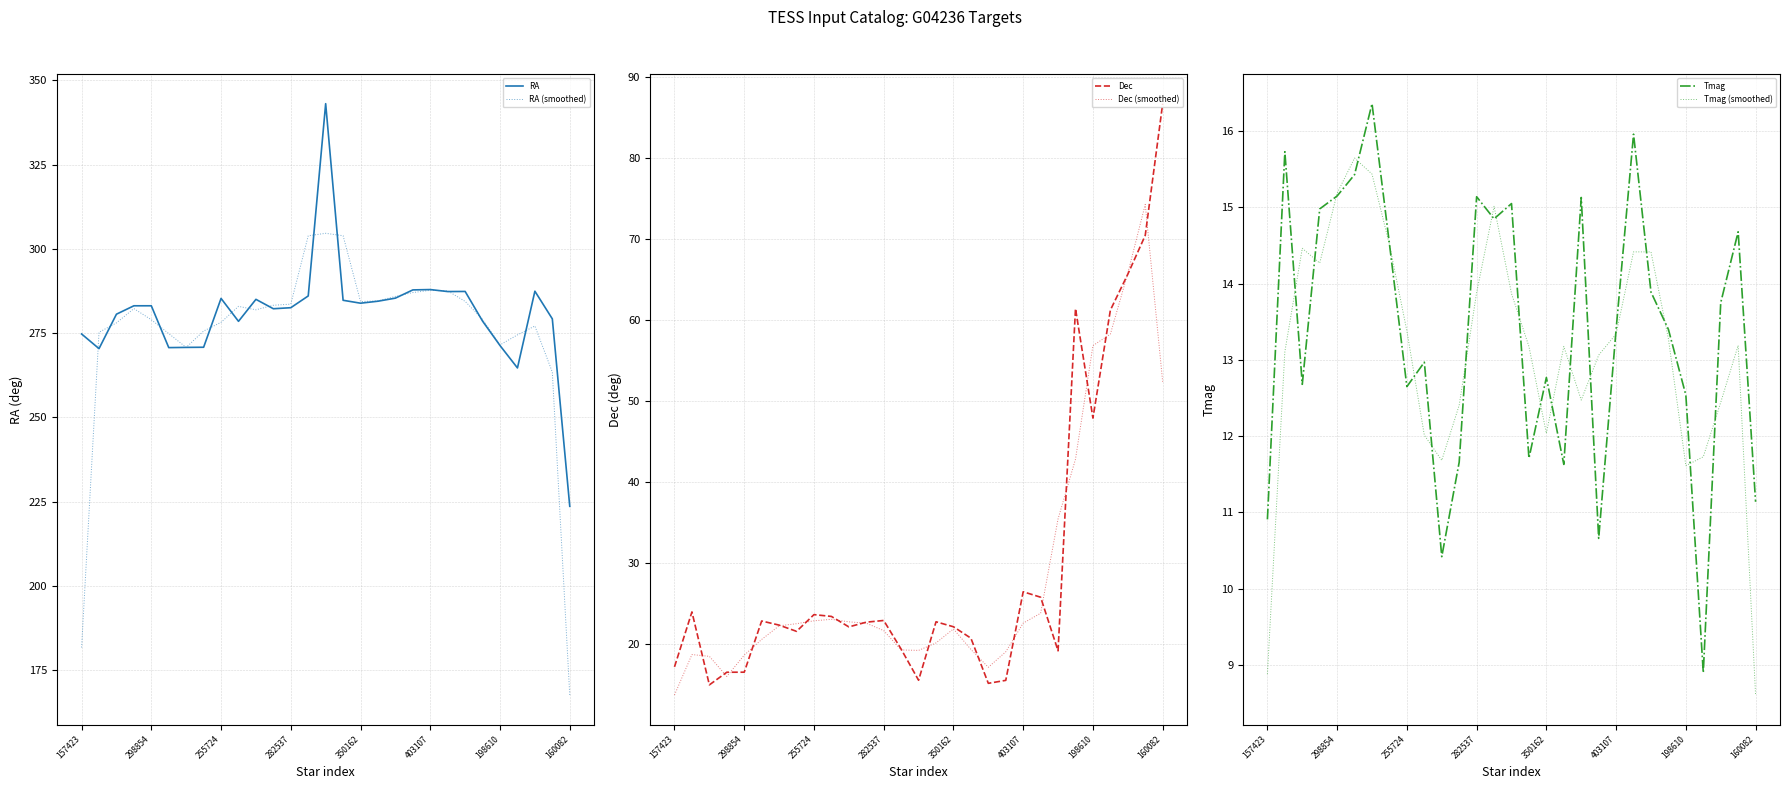

Is it true that Dec (smoothed) equals 26.9 at 298854?

False